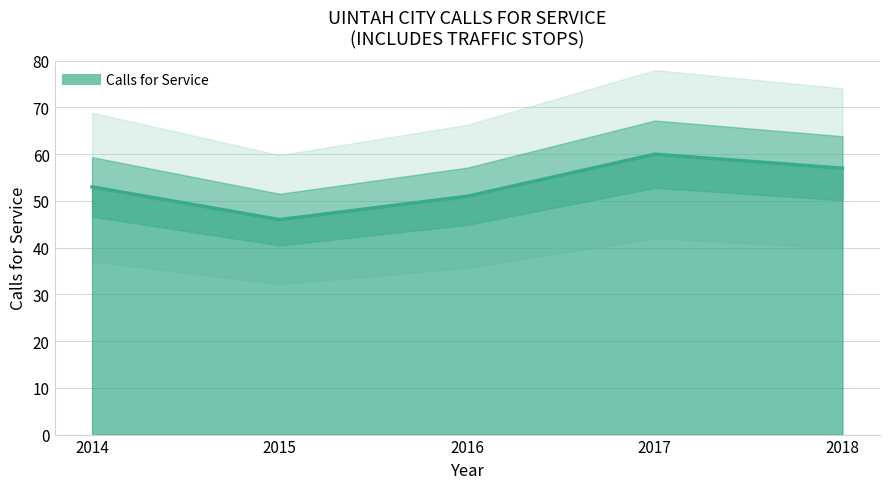

How many interior local valleys (lower than both neighbors) does the data have?

1